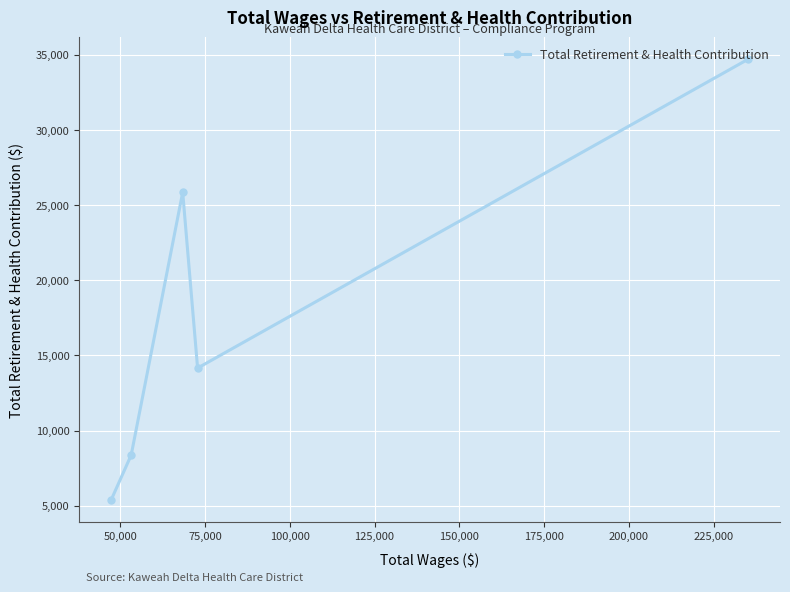

Reading left to right, list all the values displayed in this chart.

5393	8368	25847	14155	34700